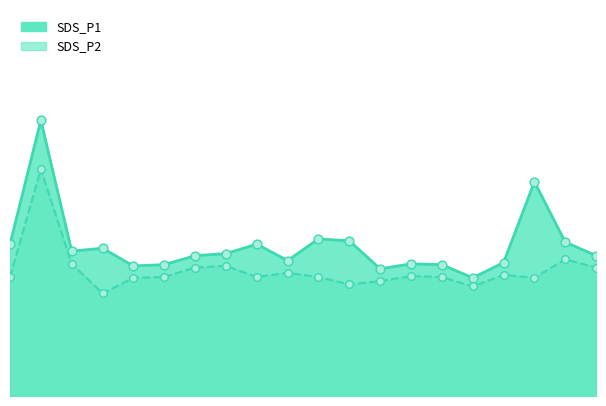

Which series has the largest total across all categories?

SDS_P1